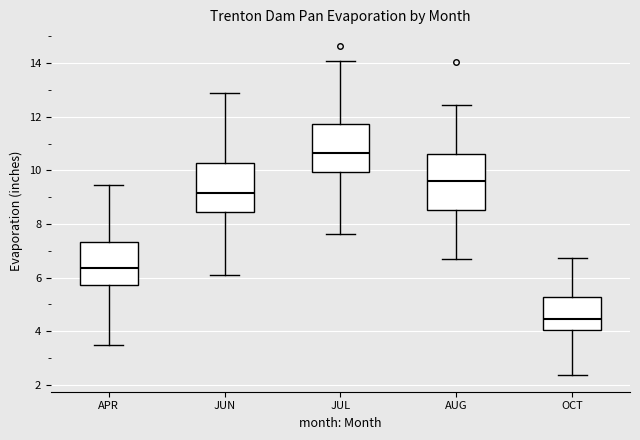

Where is the lower edge of the box for APR on the y-axis? The values are not printed on the chart, so give them approximately, as read against the axis.

5.8